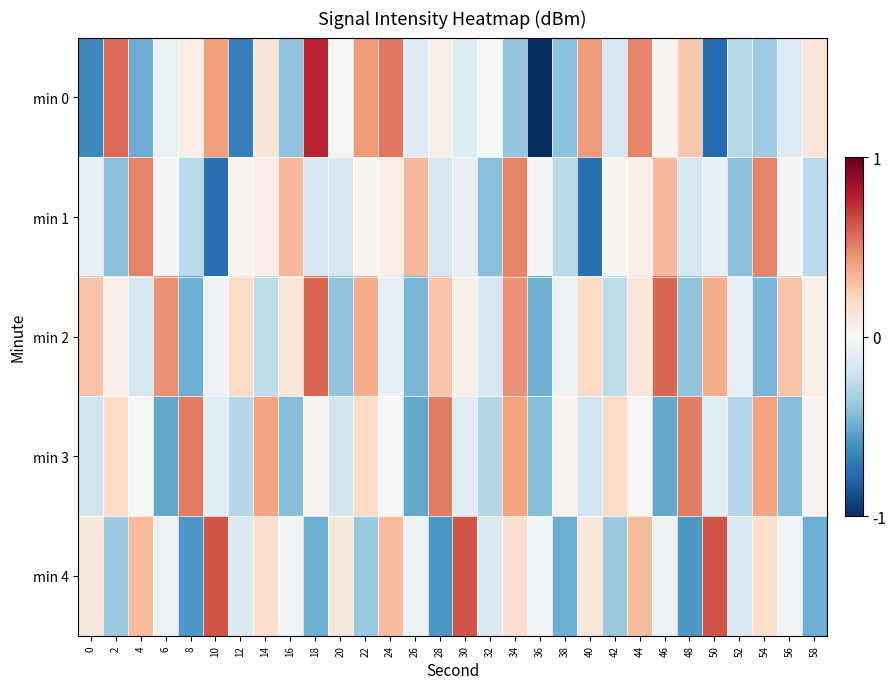

How many series are shown in this chart?

5